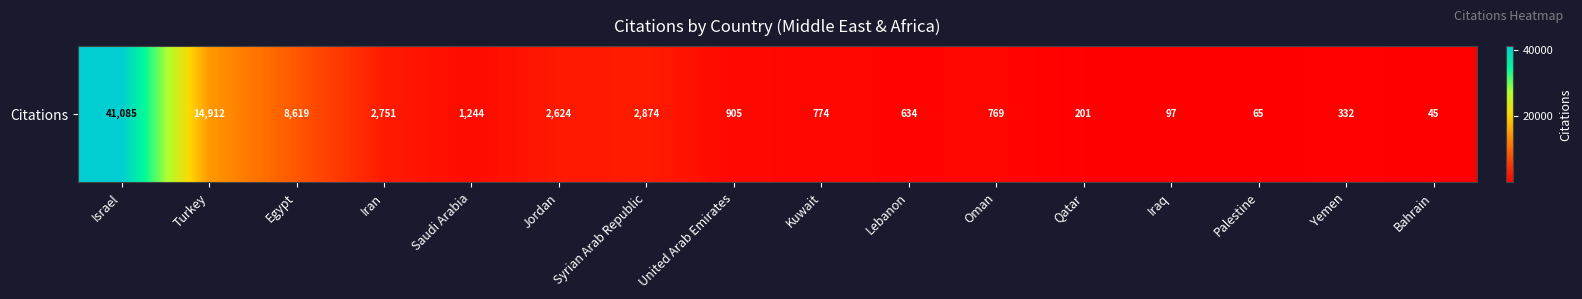

List the labels in order of value, largest first.

Israel, Turkey, Egypt, Syrian Arab Republic, Iran, Jordan, Saudi Arabia, United Arab Emirates, Kuwait, Oman, Lebanon, Yemen, Qatar, Iraq, Palestine, Bahrain